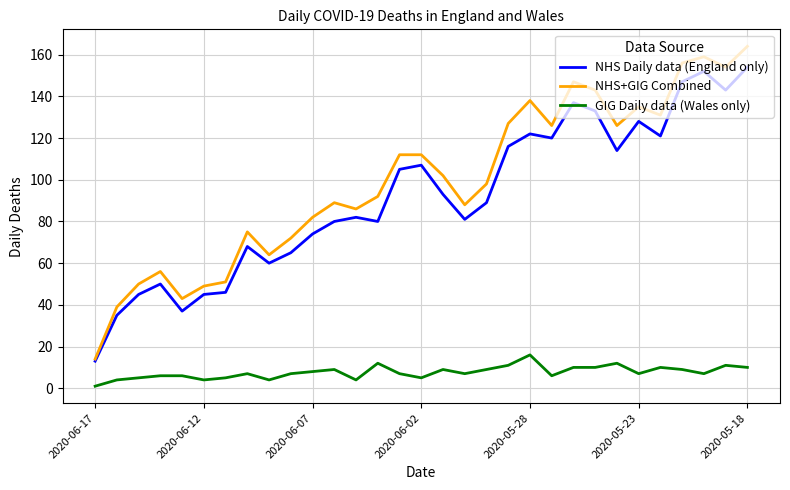

What is the maximum value for NHS+GIG Combined?

164